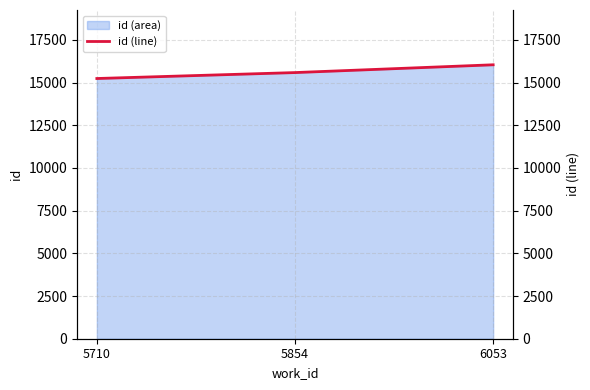

What is the smallest value displayed?

15238